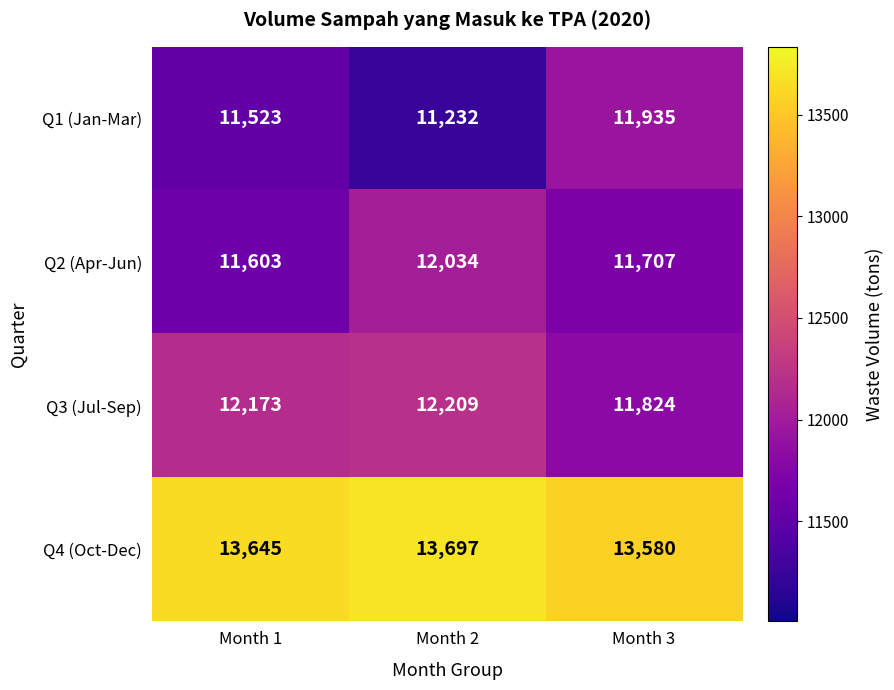

Rank the series by their maximum value, from lowest to highest.

Q1 (Jan-Mar), Q2 (Apr-Jun), Q3 (Jul-Sep), Q4 (Oct-Dec)